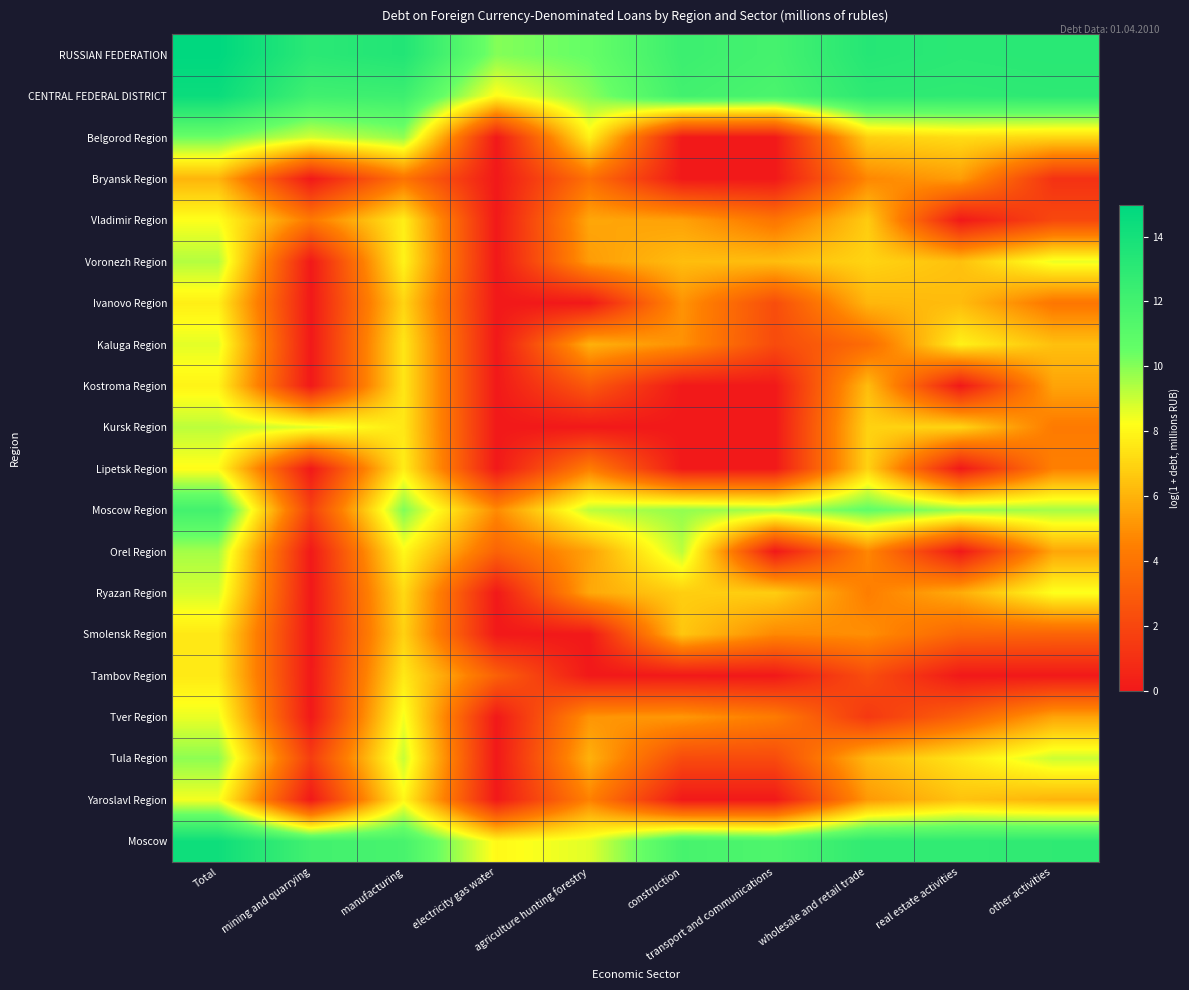

What is the total value across all series at mining and quarrying?

62.4